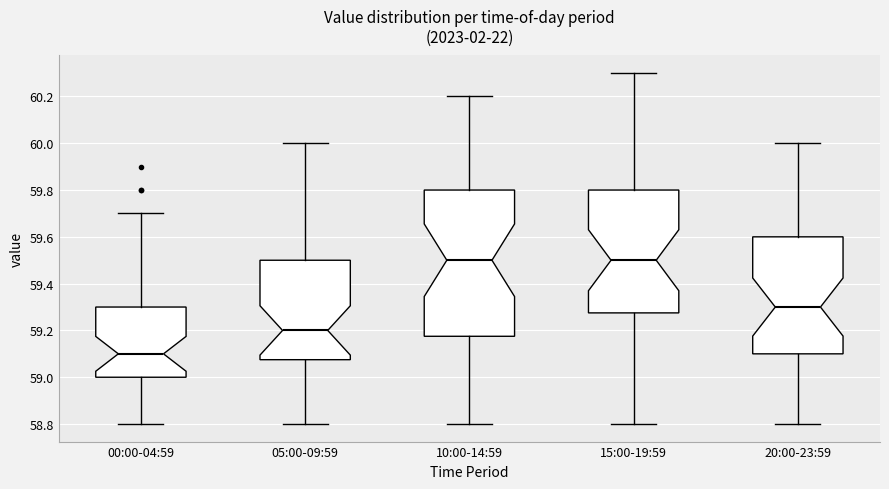

Which box's median line is the lowest?

00:00-04:59